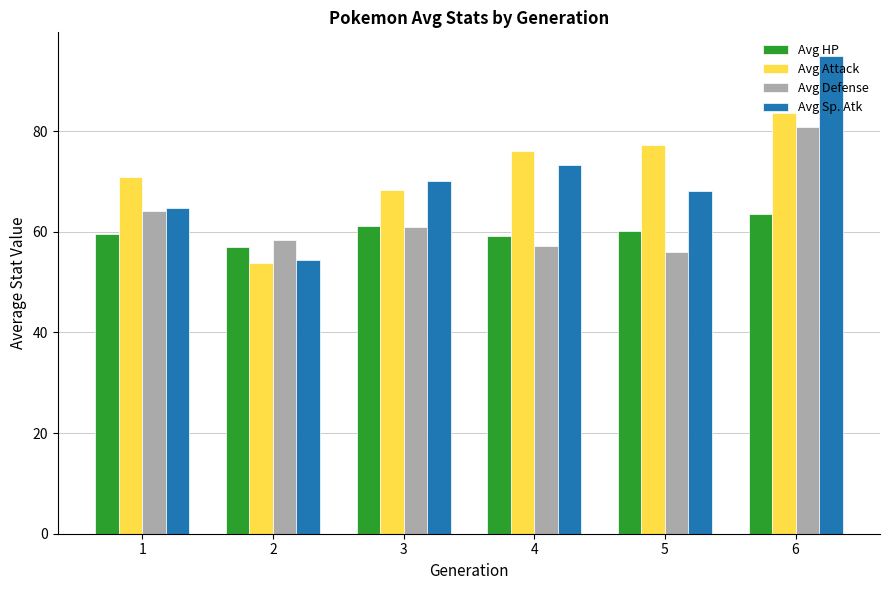

Reading right to left, extract all data points from this chart.

Avg HP: 63.5	60.1	59.1	61.2	56.9	59.5
Avg Attack: 83.6	77.2	76.1	68.4	53.8	70.9
Avg Defense: 80.8	55.9	57.2	61.0	58.4	64.2
Avg Sp. Atk: 94.9	68.2	73.2	70.0	54.4	64.7